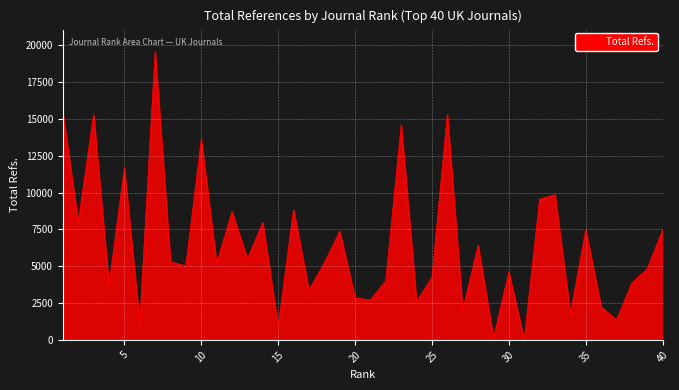

True or false: the data has more than 2 interior local peaks.

True